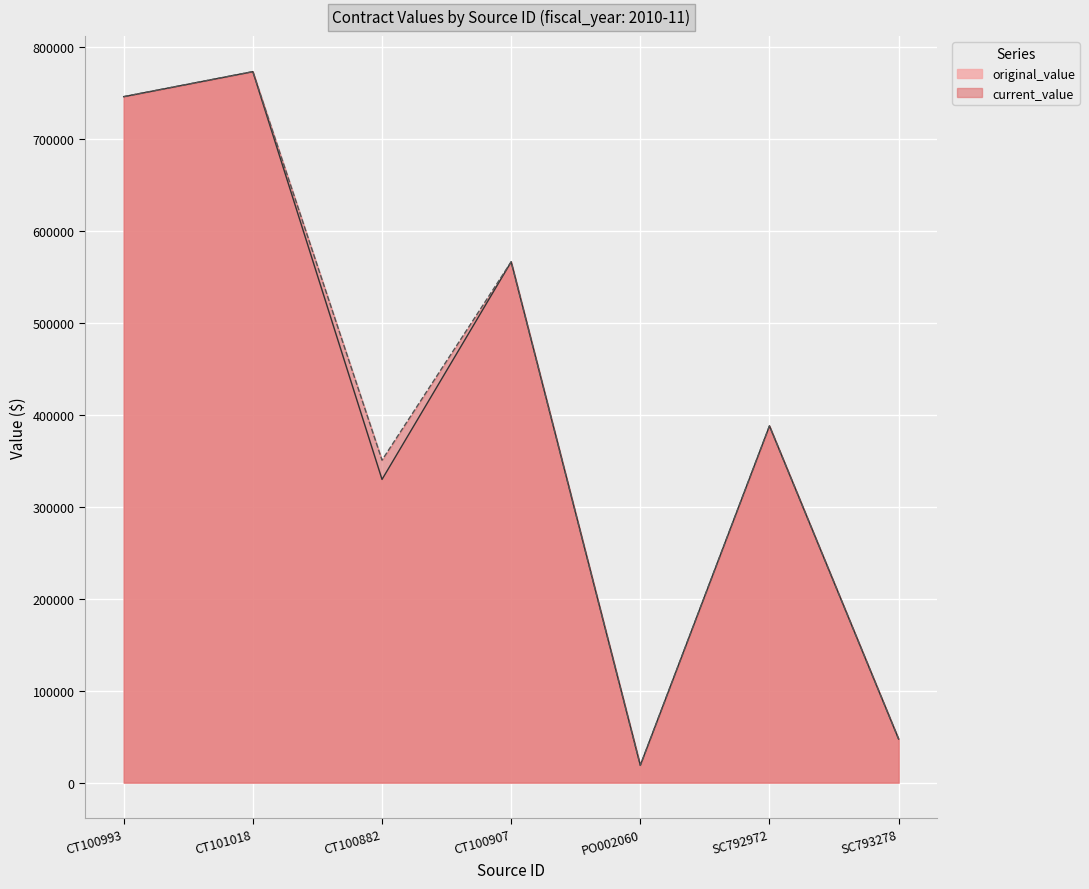

The current_value series shows 1168502.8 at CT100993. True or false?

False